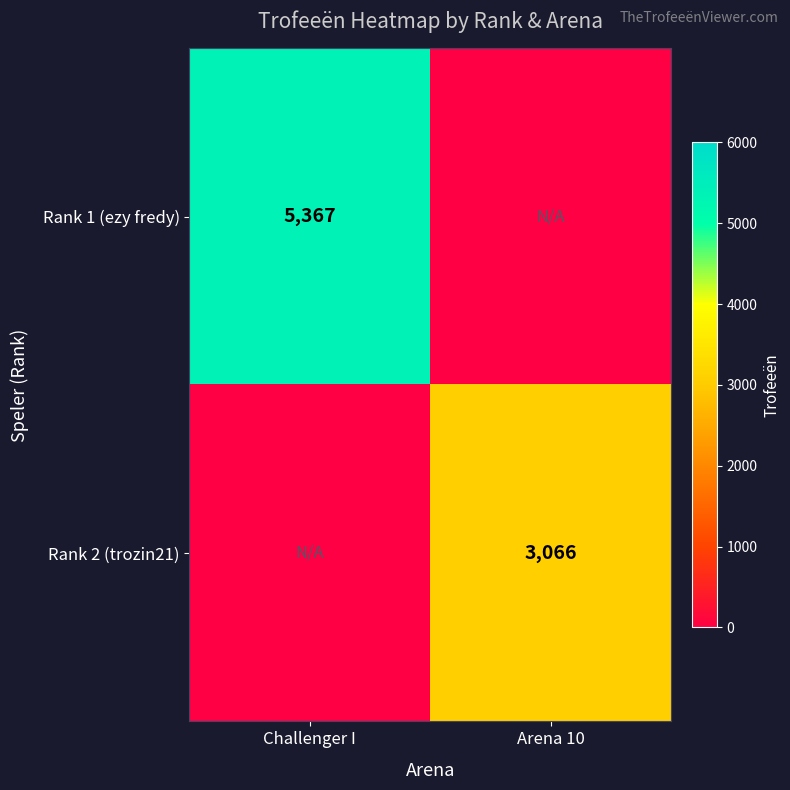

The value of Rank 2 (trozin21) at Arena 10 is 1846. True or false?

False